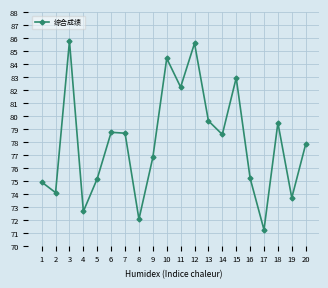

What is the value of the 1st point from the left?

74.9